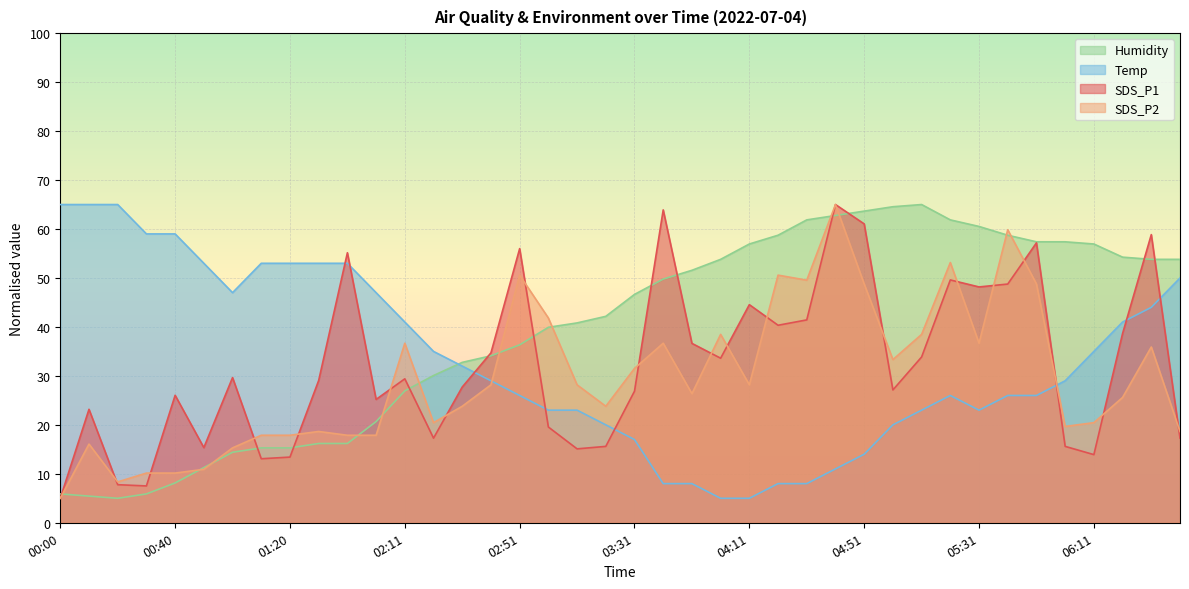

Where is the first local minimum for Temp?

01:00